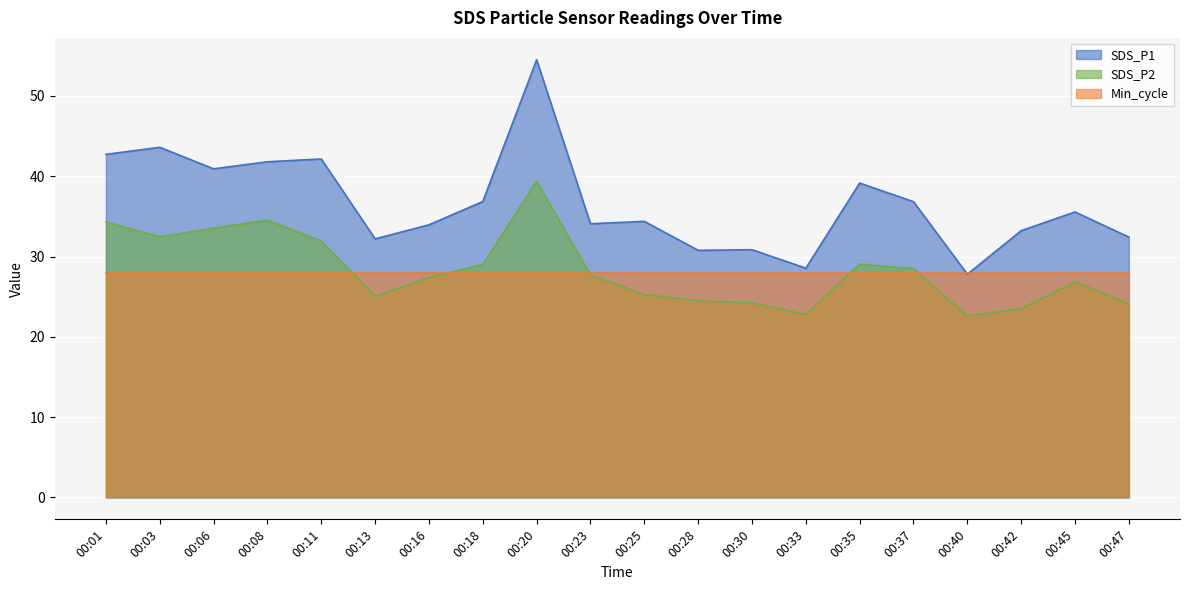

Which series has the largest range (max minus min)?

SDS_P1